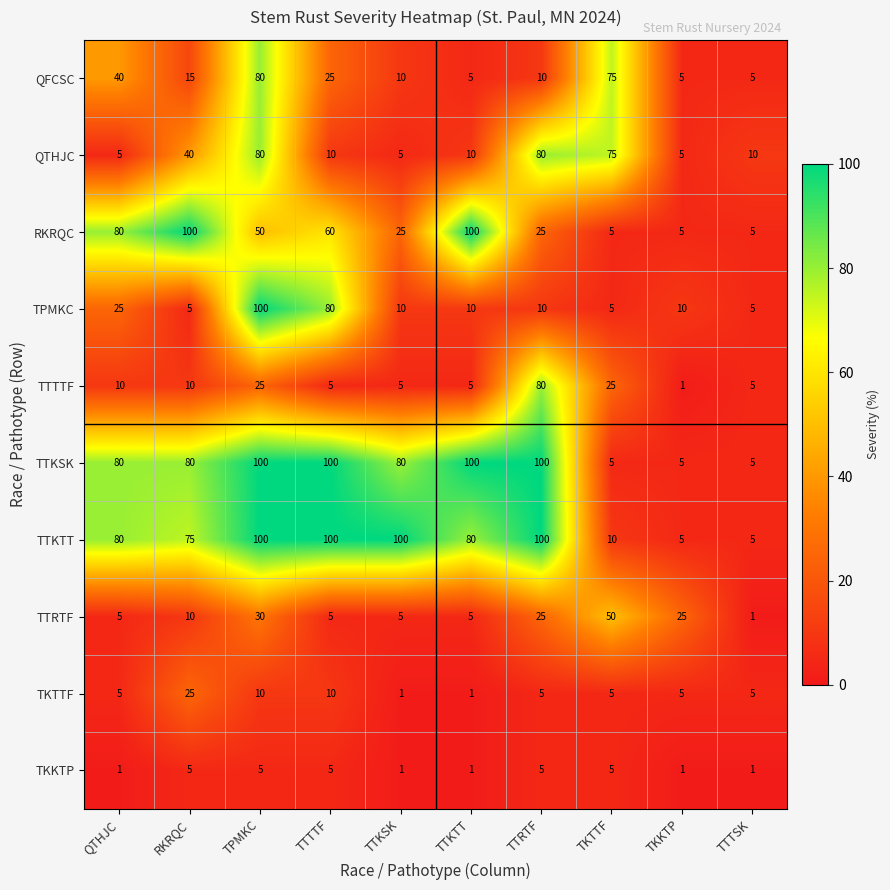

What is the difference between the TKTTF values at TTRTF and TTTTF?

5